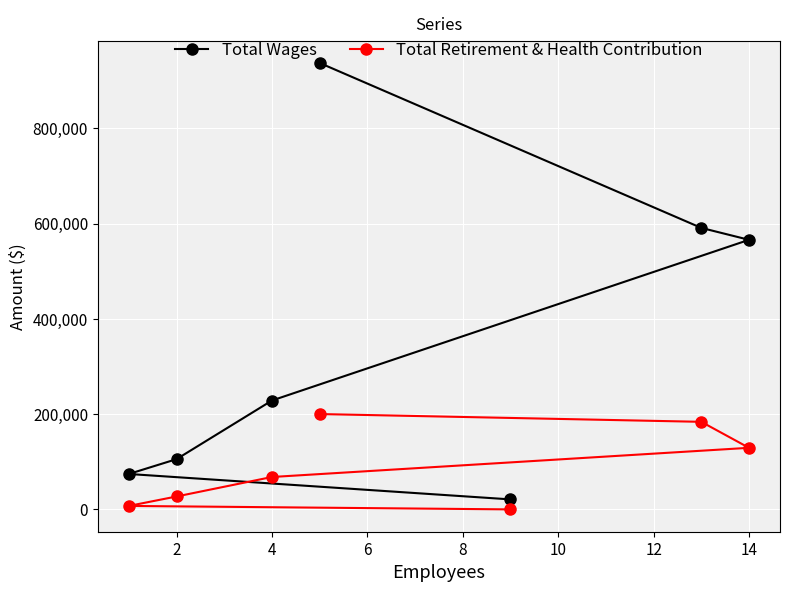

How many positive values does the Total Retirement & Health Contribution series have?

6